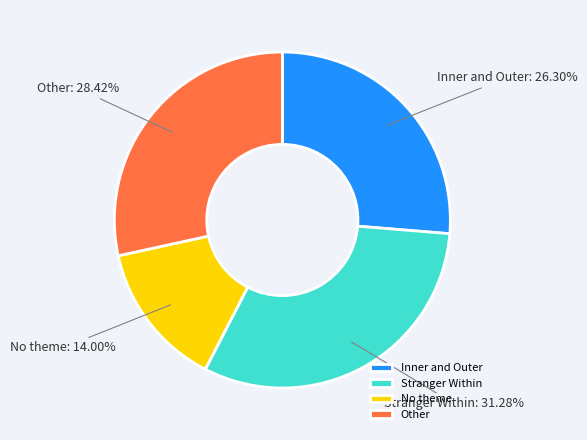

To the nearest percent, what is the difference between the Stranger Within and Other slice percentages?

3%